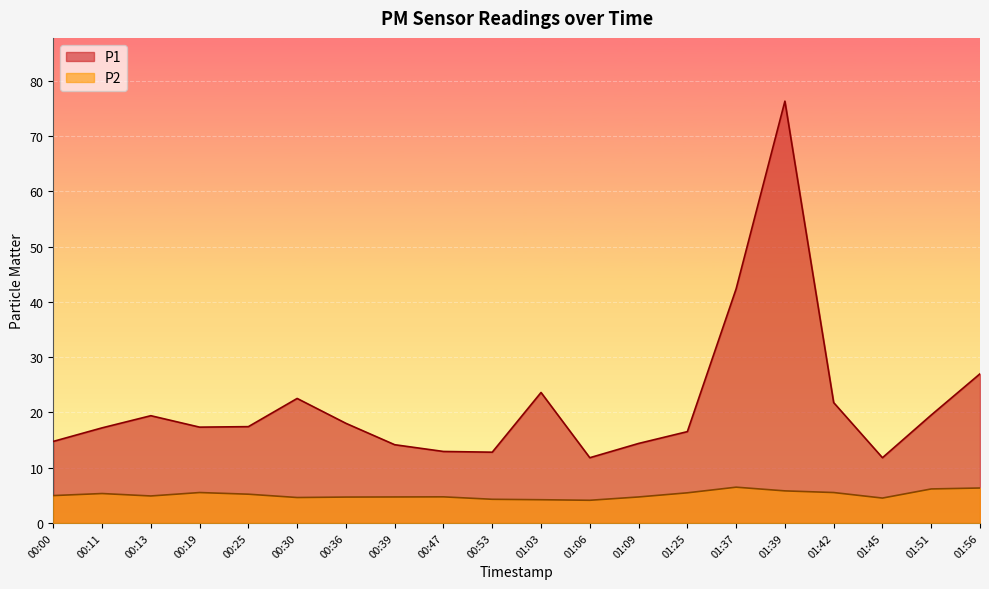

At which category does P1 reach its first local valley?

00:19